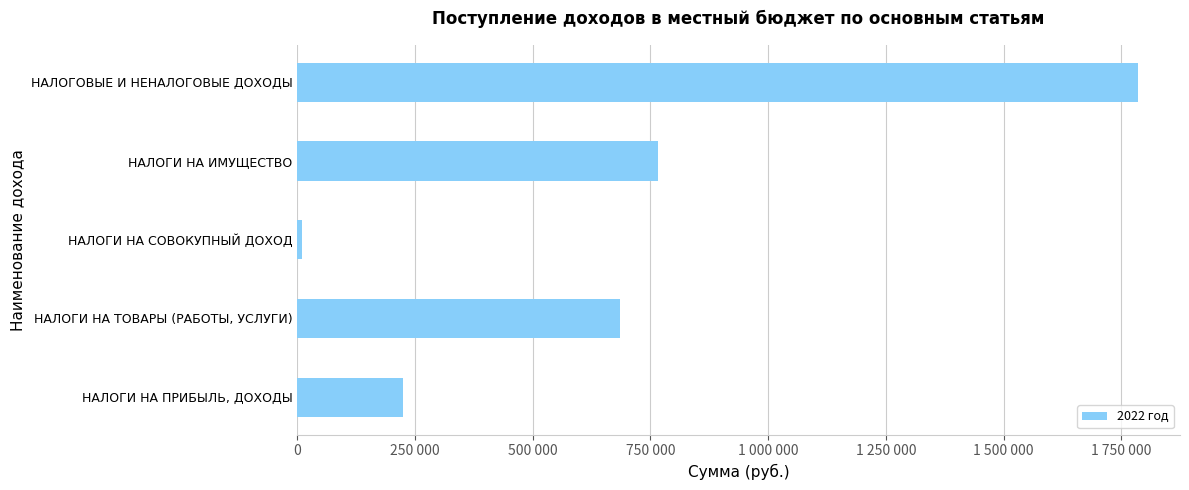

Which category has the lowest value across all series?

НАЛОГИ НА СОВОКУПНЫЙ ДОХОД